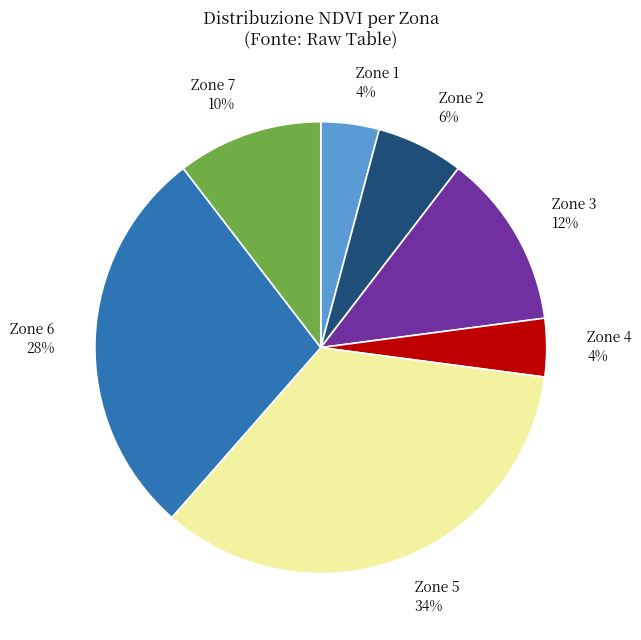

True or false: Zone 7 accounts for 10% of the total.

True